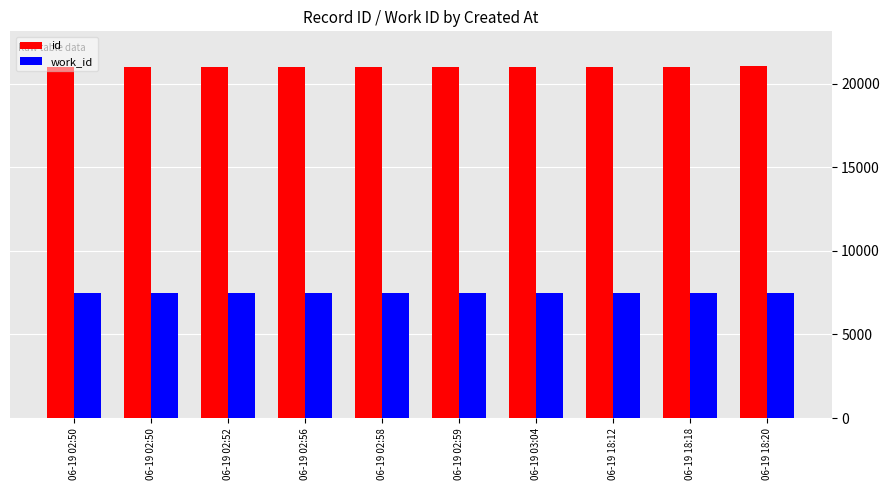

What are all the series names shown in the legend?

id, work_id